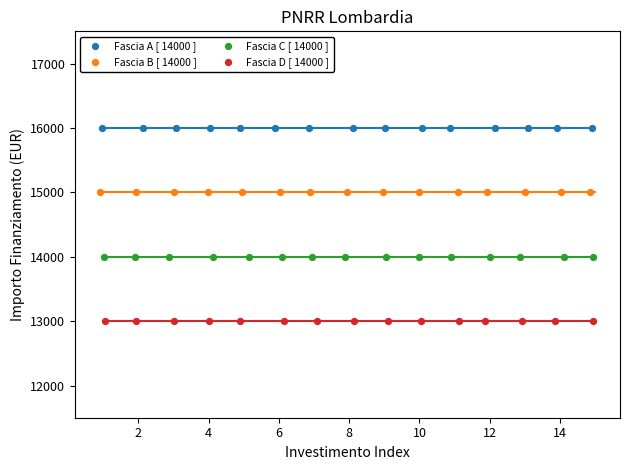

Which series contains the highest Y value?

Fascia A [ 14000 ]